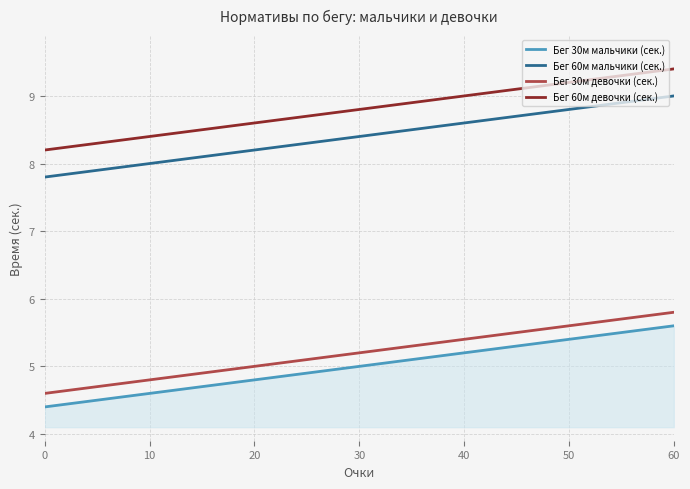

Reading left to right, transcribe all the data shown in this chart.

Бег 30м мальчики (сек.): 4.4	4.5	4.6	4.7	4.8	4.9	5.0	5.1	5.2	5.3	5.4	5.5	5.6
Бег 60м мальчики (сек.): 7.8	7.9	8.0	8.1	8.2	8.3	8.4	8.5	8.6	8.7	8.8	8.9	9.0
Бег 30м девочки (сек.): 4.6	4.7	4.8	4.9	5.0	5.1	5.2	5.3	5.4	5.5	5.6	5.7	5.8
Бег 60м девочки (сек.): 8.2	8.3	8.4	8.5	8.6	8.7	8.8	8.9	9.0	9.1	9.2	9.3	9.4